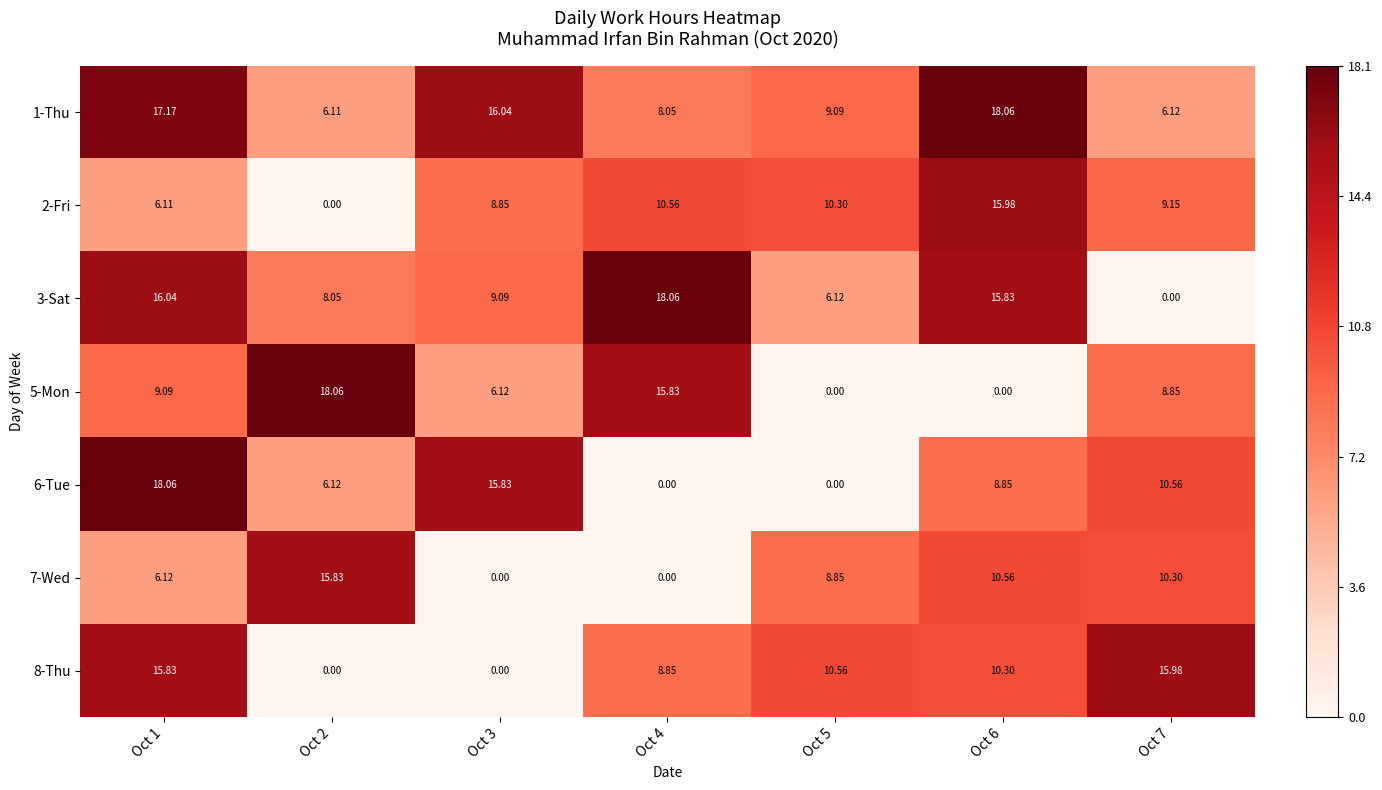

Which series changed the most between Oct 1 and Oct 6?

2-Fri